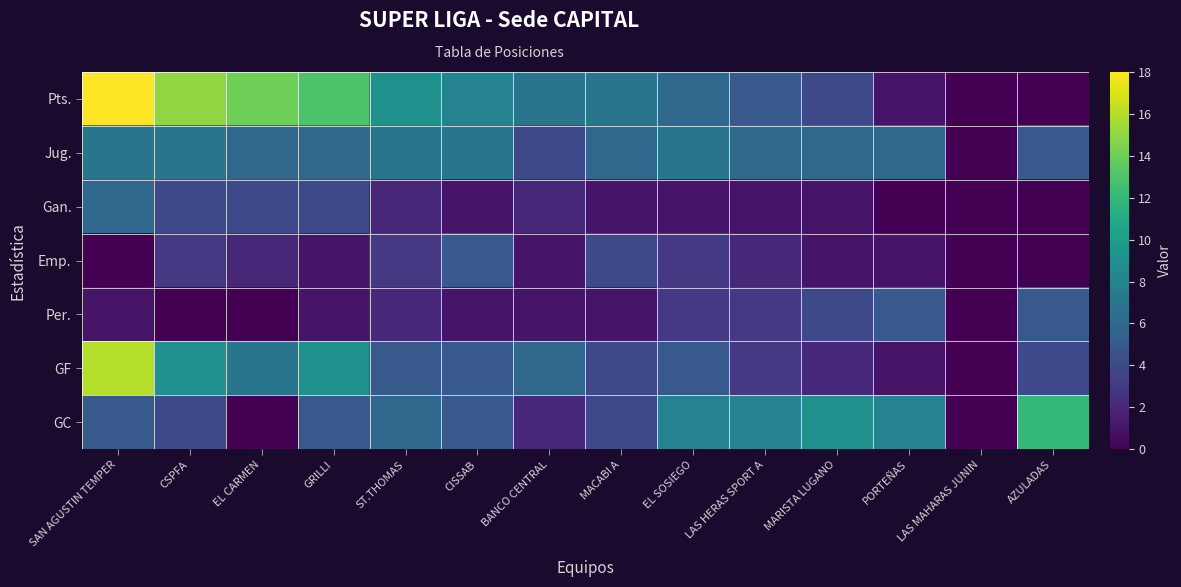

Reading left to right, transcribe all the data shown in this chart.

Pts.: SAN AGUSTIN TEMPER=18	CSPFA=15	EL CARMEN=14	GRILLI=13	ST.THOMAS=9	CISSAB=8	BANCO CENTRAL=7	MACABI A=7	EL SOSIEGO=6	LAS HERAS SPORT A=5	MARISTA LUGANO=4	PORTEÑAS=1	LAS MAHARAS JUNIN=0	AZULADAS=0
Jug.: SAN AGUSTIN TEMPER=7	CSPFA=7	EL CARMEN=6	GRILLI=6	ST.THOMAS=7	CISSAB=7	BANCO CENTRAL=4	MACABI A=6	EL SOSIEGO=7	LAS HERAS SPORT A=6	MARISTA LUGANO=6	PORTEÑAS=6	LAS MAHARAS JUNIN=0	AZULADAS=5
Gan.: SAN AGUSTIN TEMPER=6	CSPFA=4	EL CARMEN=4	GRILLI=4	ST.THOMAS=2	CISSAB=1	BANCO CENTRAL=2	MACABI A=1	EL SOSIEGO=1	LAS HERAS SPORT A=1	MARISTA LUGANO=1	PORTEÑAS=0	LAS MAHARAS JUNIN=0	AZULADAS=0
Emp.: SAN AGUSTIN TEMPER=0	CSPFA=3	EL CARMEN=2	GRILLI=1	ST.THOMAS=3	CISSAB=5	BANCO CENTRAL=1	MACABI A=4	EL SOSIEGO=3	LAS HERAS SPORT A=2	MARISTA LUGANO=1	PORTEÑAS=1	LAS MAHARAS JUNIN=0	AZULADAS=0
Per.: SAN AGUSTIN TEMPER=1	CSPFA=0	EL CARMEN=0	GRILLI=1	ST.THOMAS=2	CISSAB=1	BANCO CENTRAL=1	MACABI A=1	EL SOSIEGO=3	LAS HERAS SPORT A=3	MARISTA LUGANO=4	PORTEÑAS=5	LAS MAHARAS JUNIN=0	AZULADAS=5
GF: SAN AGUSTIN TEMPER=16	CSPFA=9	EL CARMEN=7	GRILLI=9	ST.THOMAS=5	CISSAB=5	BANCO CENTRAL=6	MACABI A=4	EL SOSIEGO=5	LAS HERAS SPORT A=3	MARISTA LUGANO=2	PORTEÑAS=1	LAS MAHARAS JUNIN=0	AZULADAS=4
GC: SAN AGUSTIN TEMPER=5	CSPFA=4	EL CARMEN=0	GRILLI=5	ST.THOMAS=6	CISSAB=5	BANCO CENTRAL=2	MACABI A=4	EL SOSIEGO=8	LAS HERAS SPORT A=8	MARISTA LUGANO=9	PORTEÑAS=8	LAS MAHARAS JUNIN=0	AZULADAS=12